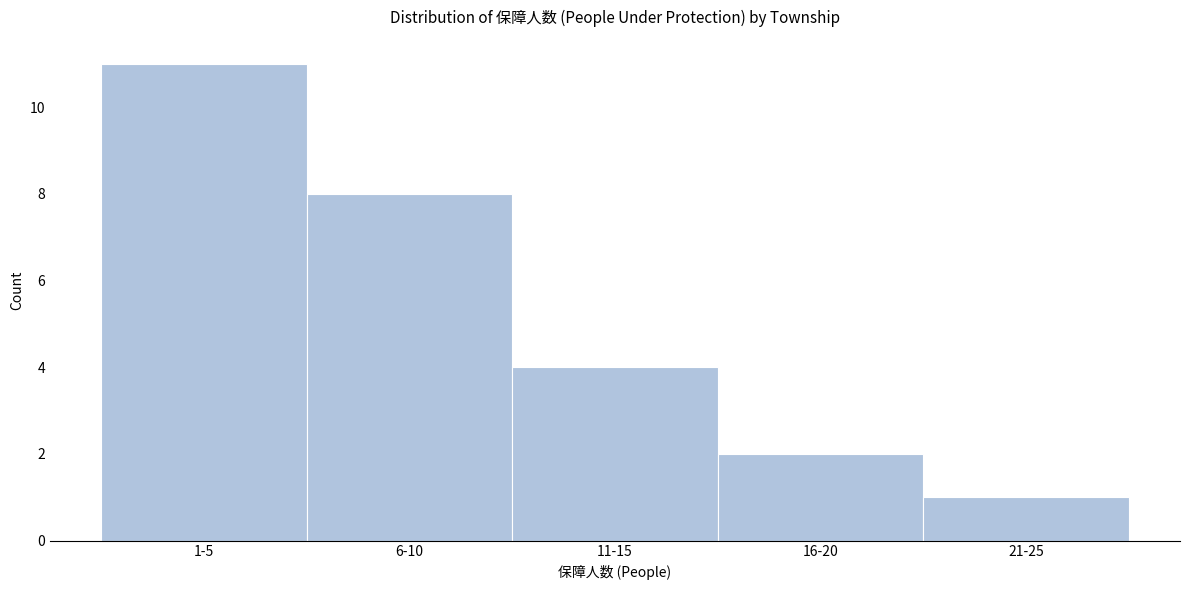

Reading left to right, transcribe all the data shown in this chart.

1-5=11	6-10=8	11-15=4	16-20=2	21-25=1